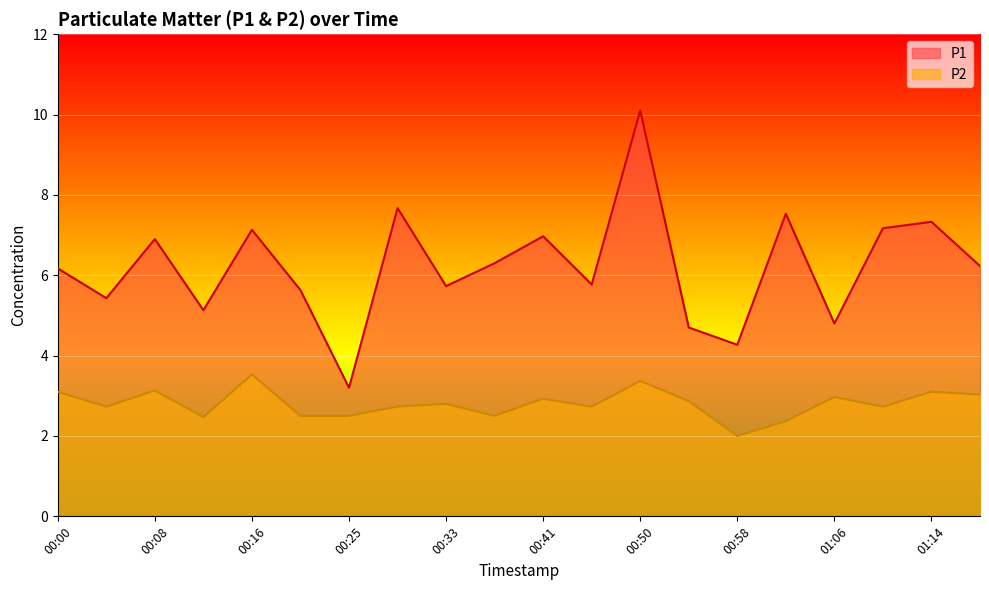

At how many categories does at least one series exceed 6?

11